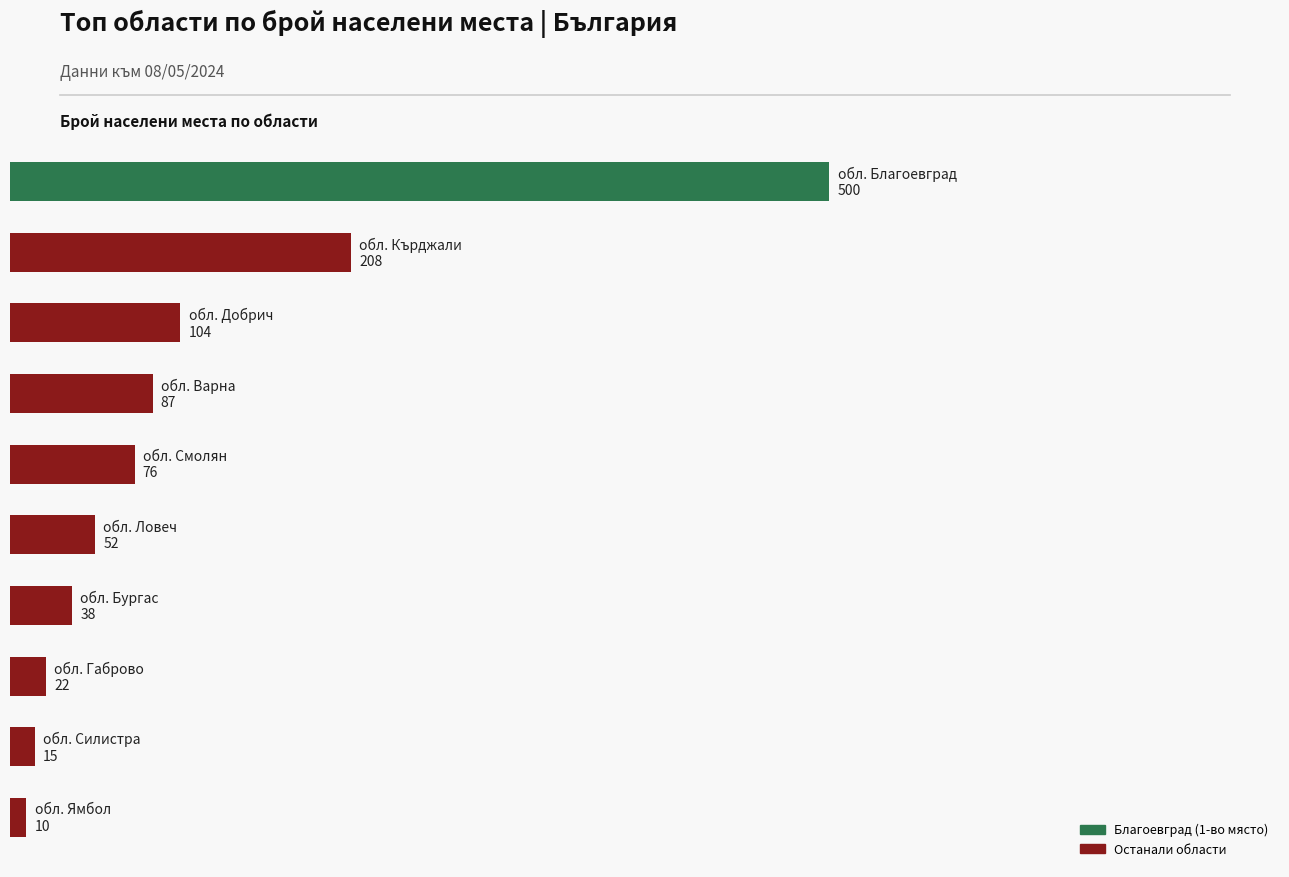

Are the bars horizontal?

Yes